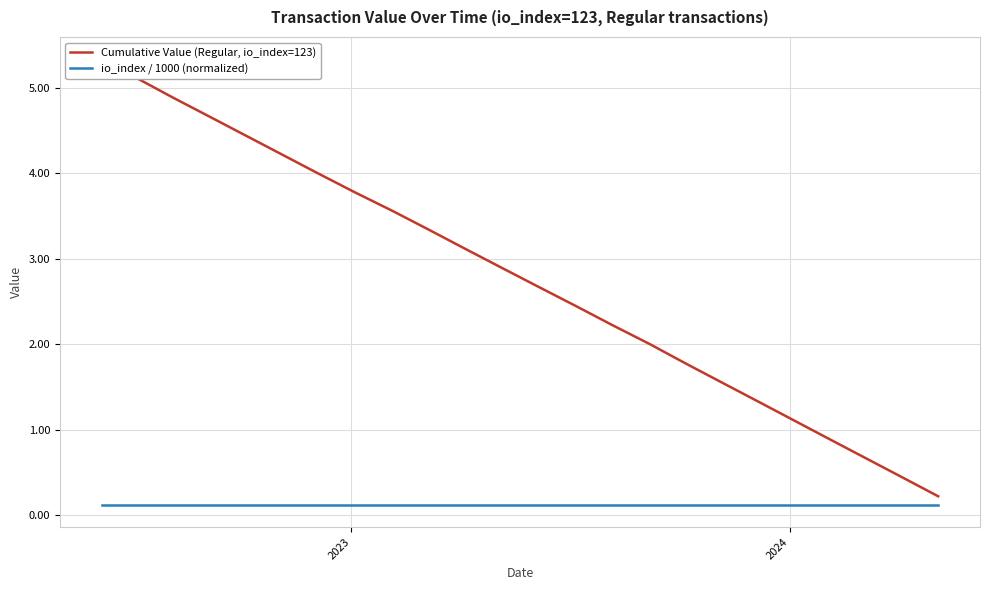

True or false: Cumulative Value (Regular, io_index=123) and io_index / 1000 (normalized) intersect in this chart.

False